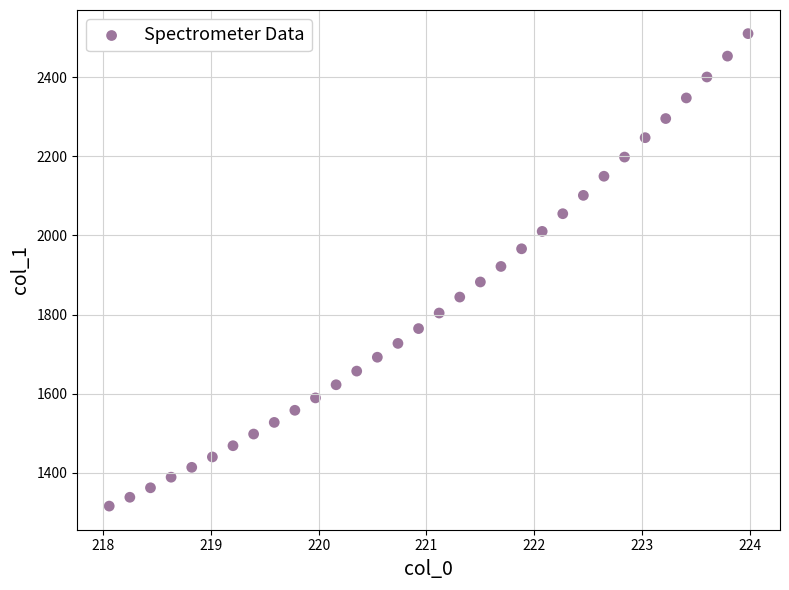

What is the range of Y values (max minus min)?

1194.9